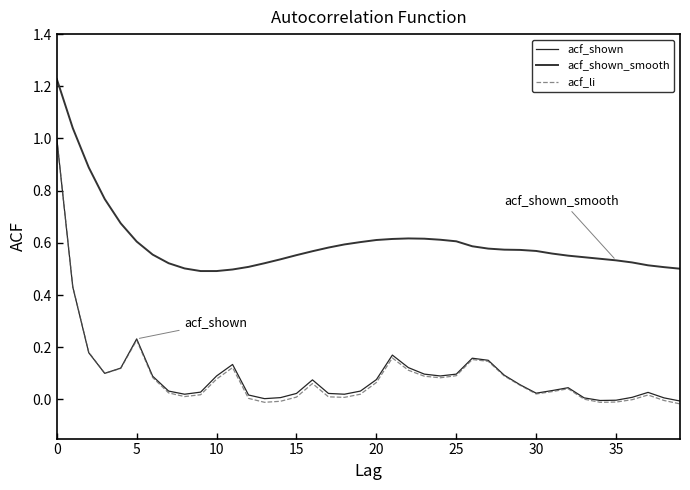

Which series has the largest total across all categories?

acf_shown_smooth